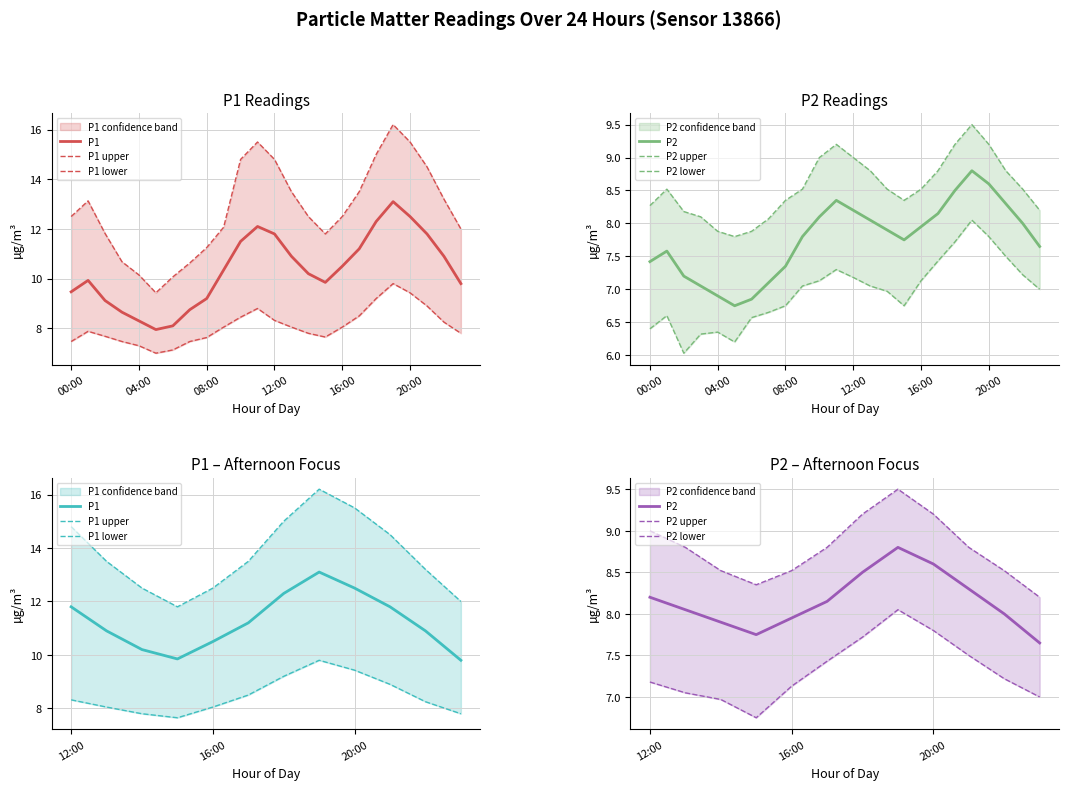

Is this an area chart (filled region under the line)?

No